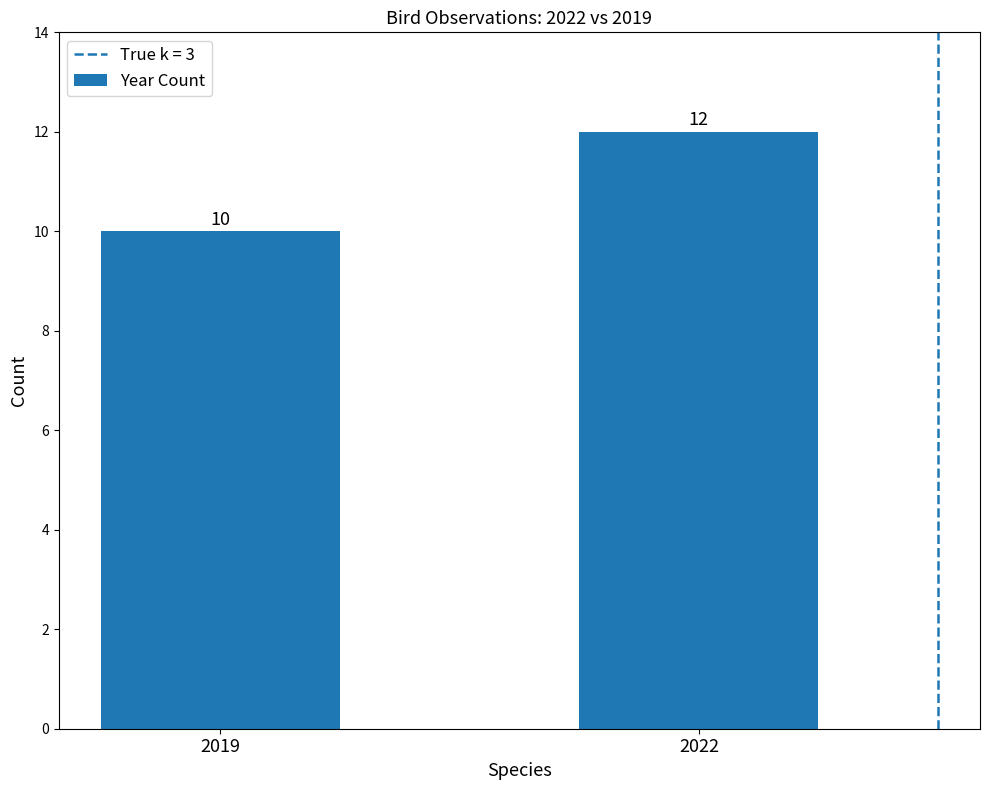

What is the sum of all values?

22